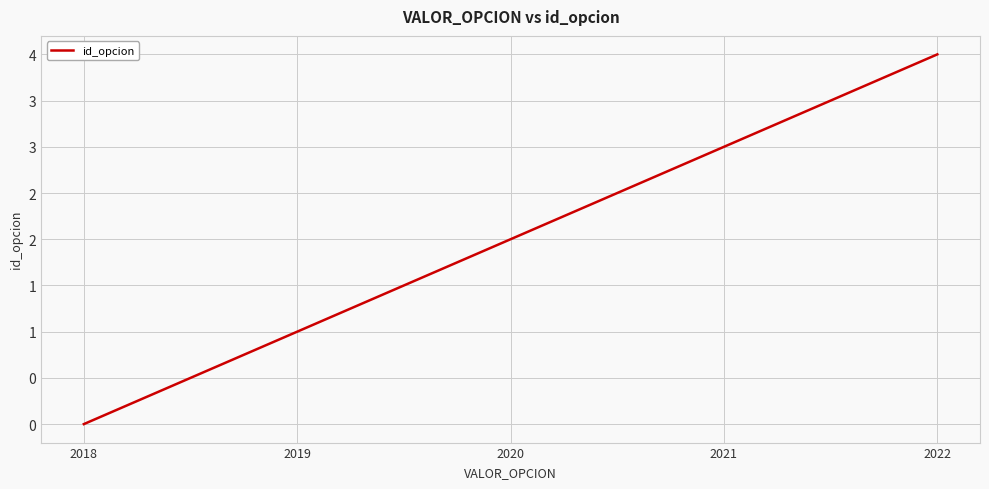

Is this an area chart (filled region under the line)?

No